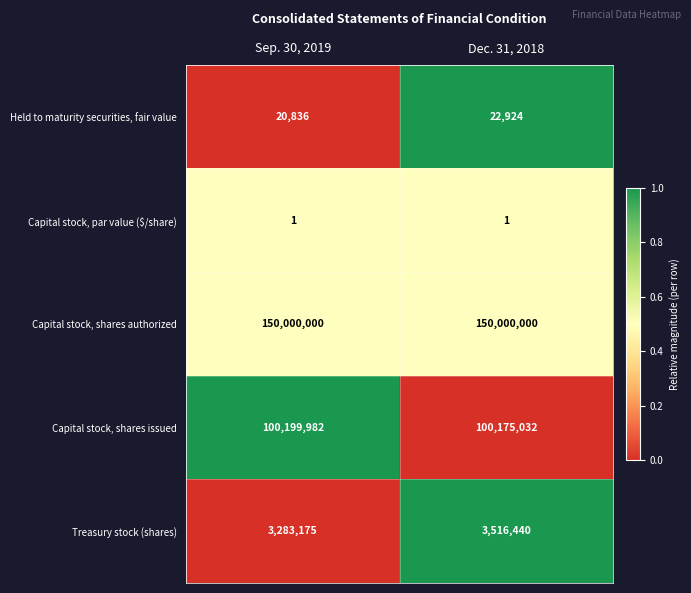

What is the difference between the highest and lowest values at Sep. 30, 2019?

149999999